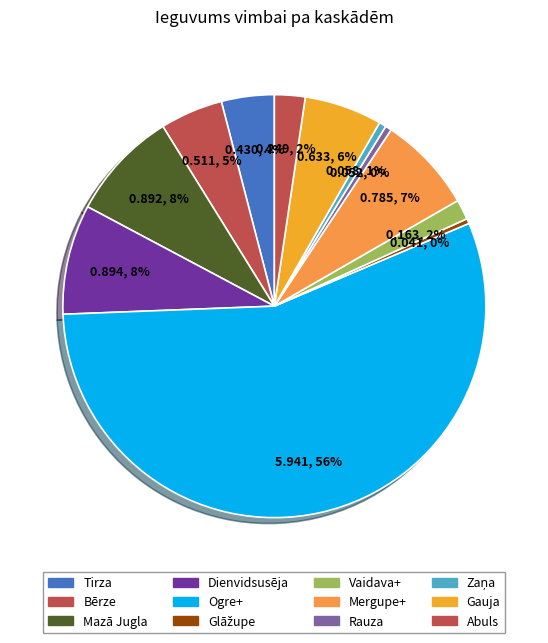

How many slices are in this pie chart?

12